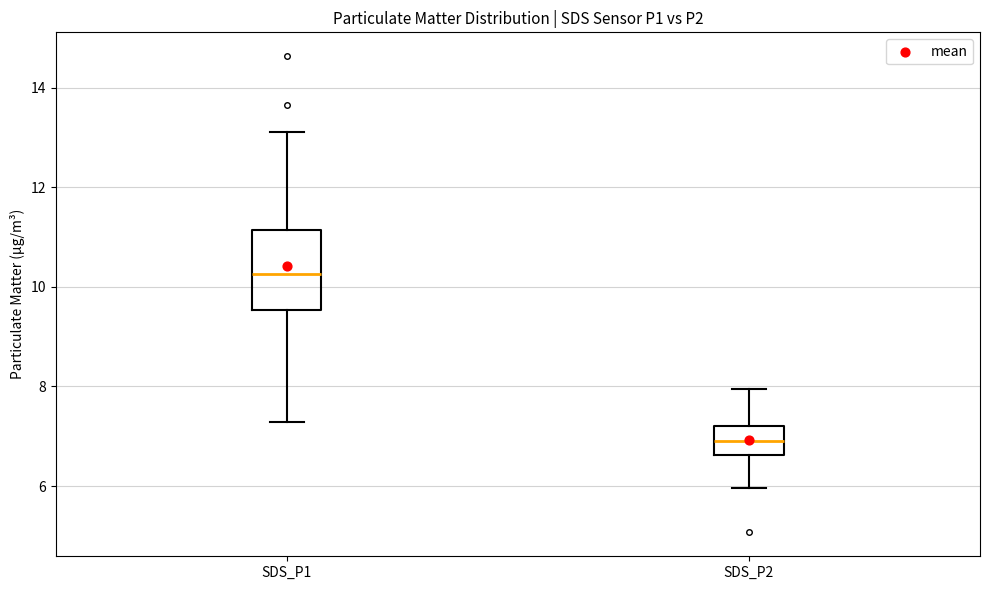

Reading left to right, transcribe this box plot: for each box, give where its median line is, the range the box spans, and where its two whiskers end, as read against the y-axis. The values are not printed on the chart, so give them approximately, as read against the axis.

SDS_P1: median 10.2, box 9.6 to 11.2, whiskers 7.2 to 13.2
SDS_P2: median 7.0, box 6.6 to 7.2, whiskers 6.0 to 8.0